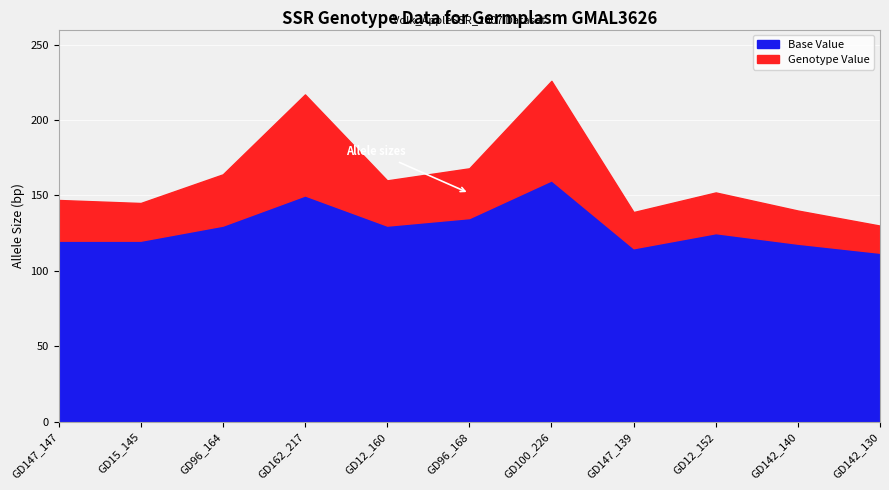

What position from the right is GD142_130?

1